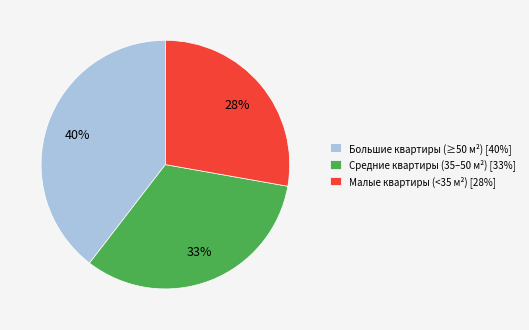

What percentage is the Малые квартиры (<35 м²) [28%] slice, to the nearest percent?

28%